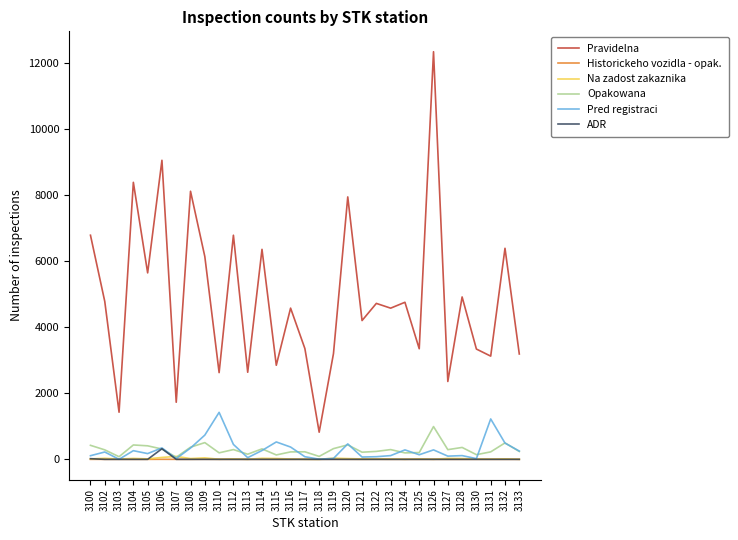

Which series has the largest total across all categories?

Pravidelna